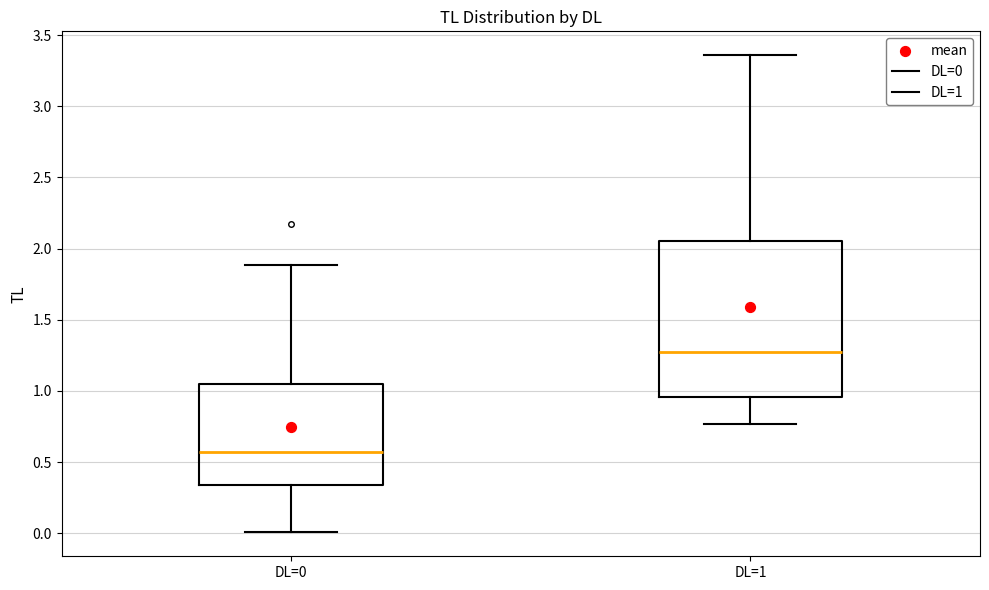

Where does the lower whisker of the box for DL=1 end on the y-axis? The values are not printed on the chart, so give them approximately, as read against the axis.

0.75